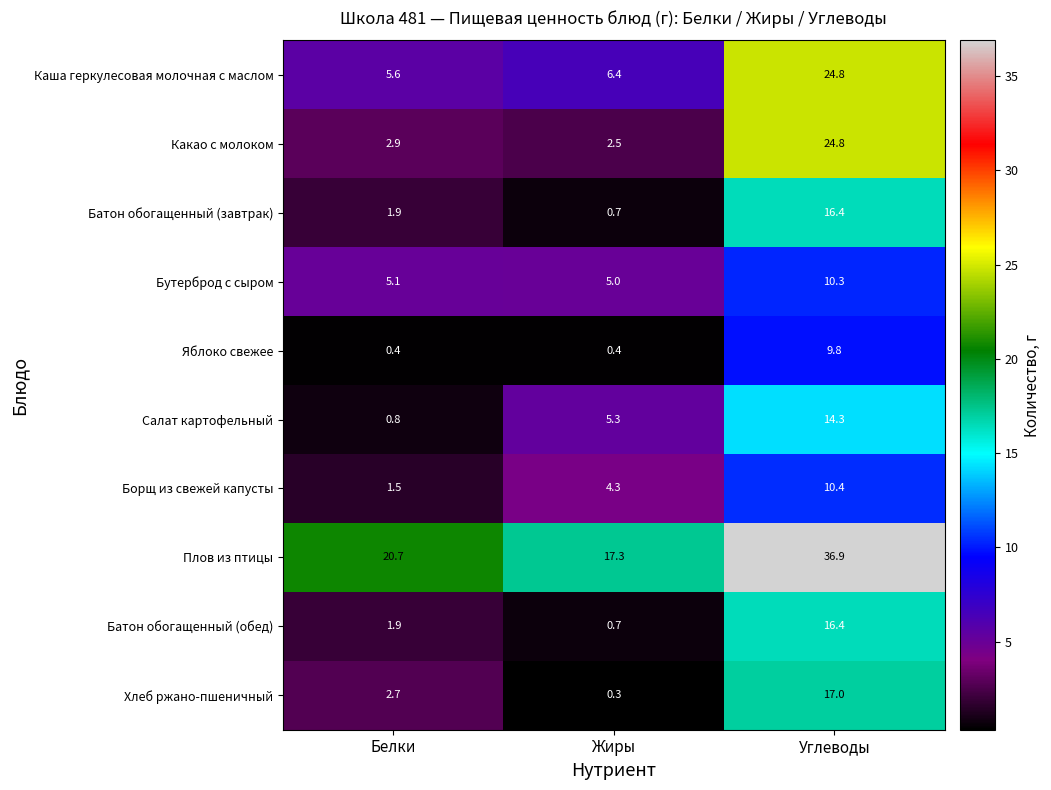

Rank the categories by Плов из птицы value from highest to lowest.

Углеводы, Белки, Жиры